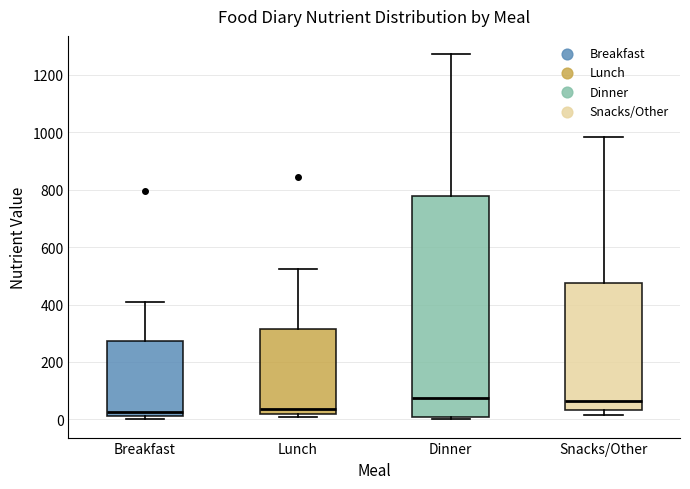

Comparing the boxes themselves (not the whiskers), which one is the tallest?

Dinner